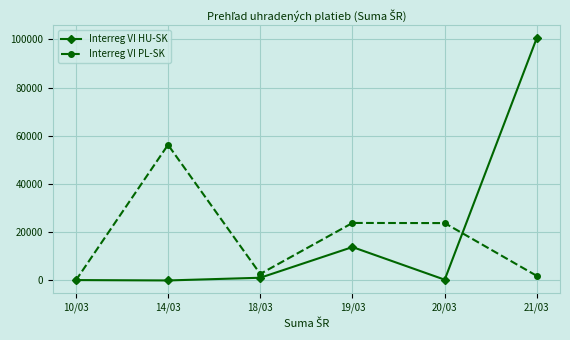

Which series has the largest total across all categories?

Interreg VI HU-SK